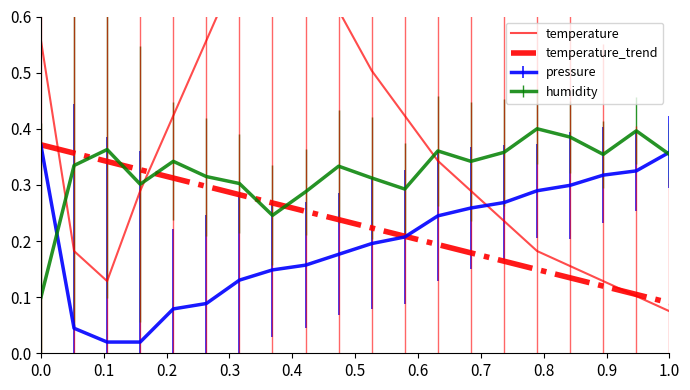

What is the average value of the temperature series?

0.4